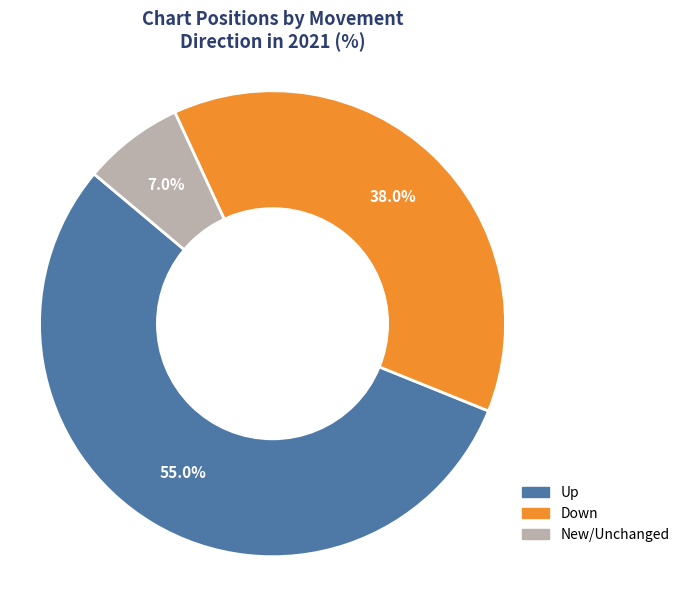

Does Up represent more than half of the total?

Yes